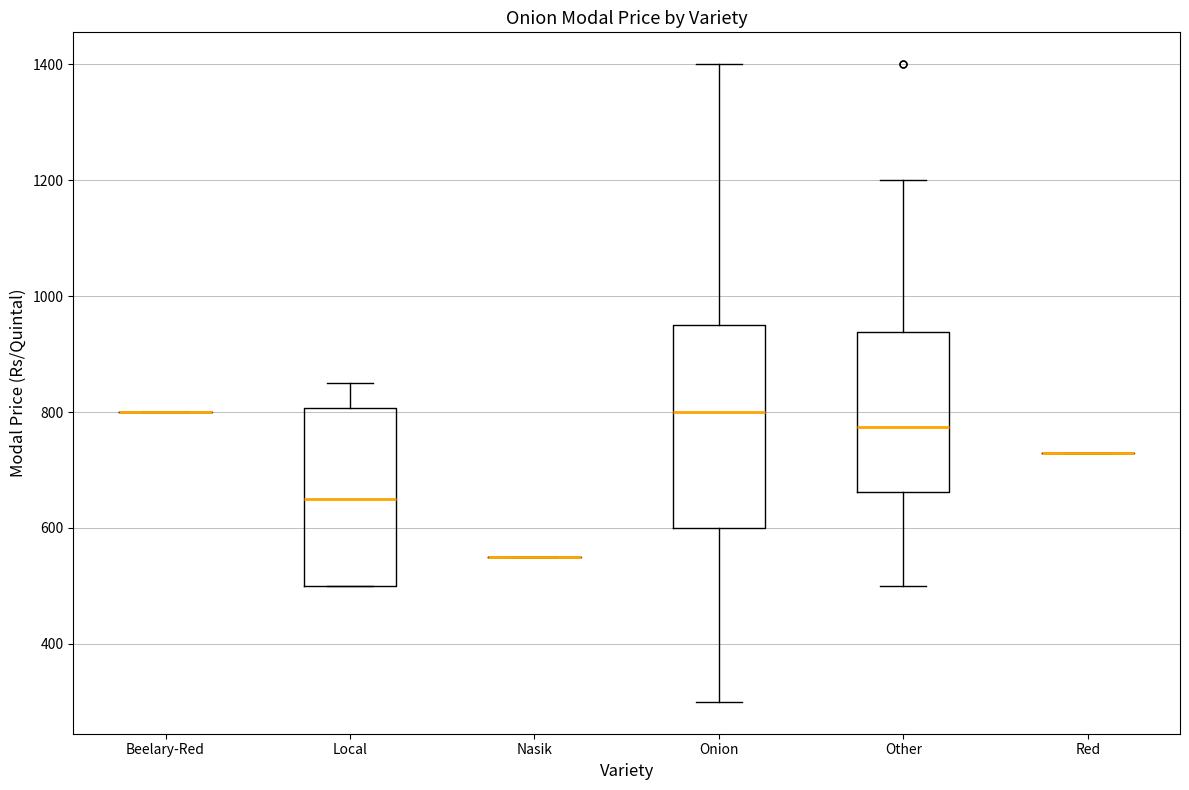

Where is the upper edge of the box for Onion on the y-axis? The values are not printed on the chart, so give them approximately, as read against the axis.

960